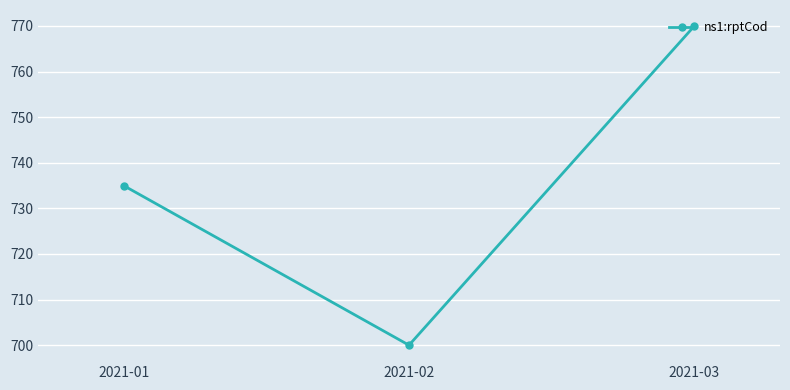

True or false: the data shows 173 at 2021-02.

False